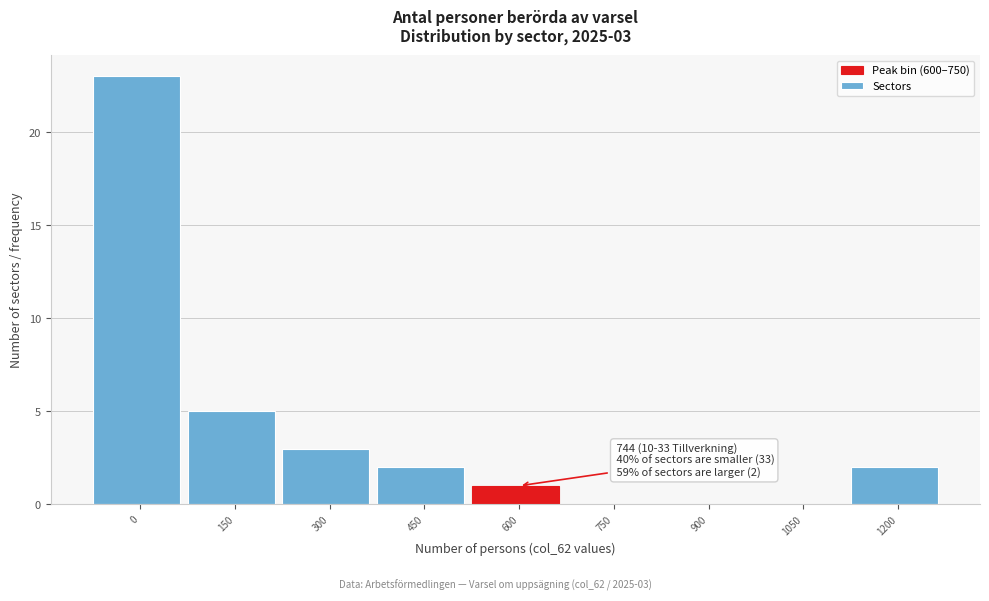

Reading left to right, extract all data points from this chart.

0=23	150=5	300=3	450=2	600=1	750=0	900=0	1050=0	1200=2